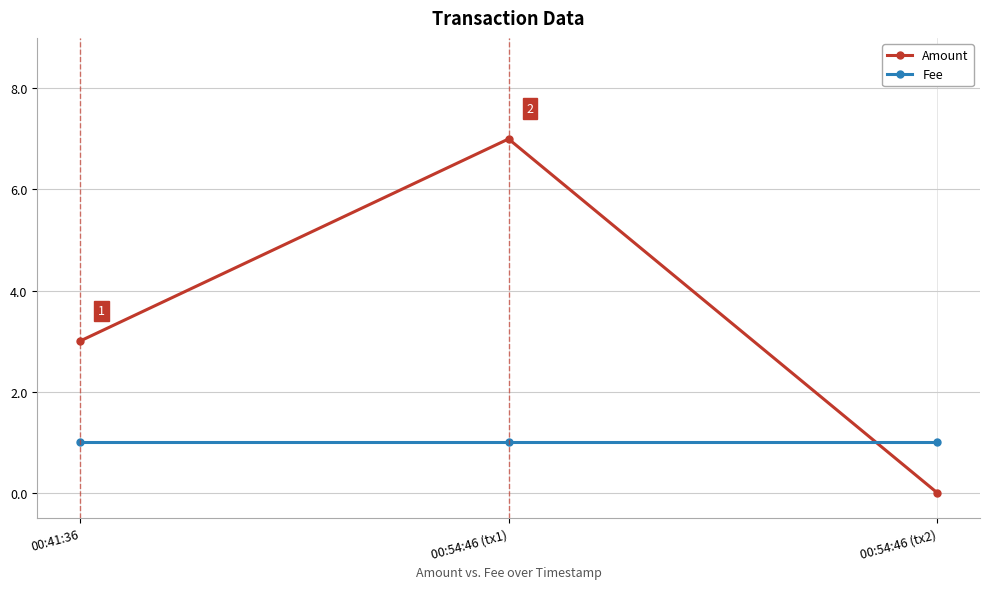

Which series has the widest spread of values?

Amount